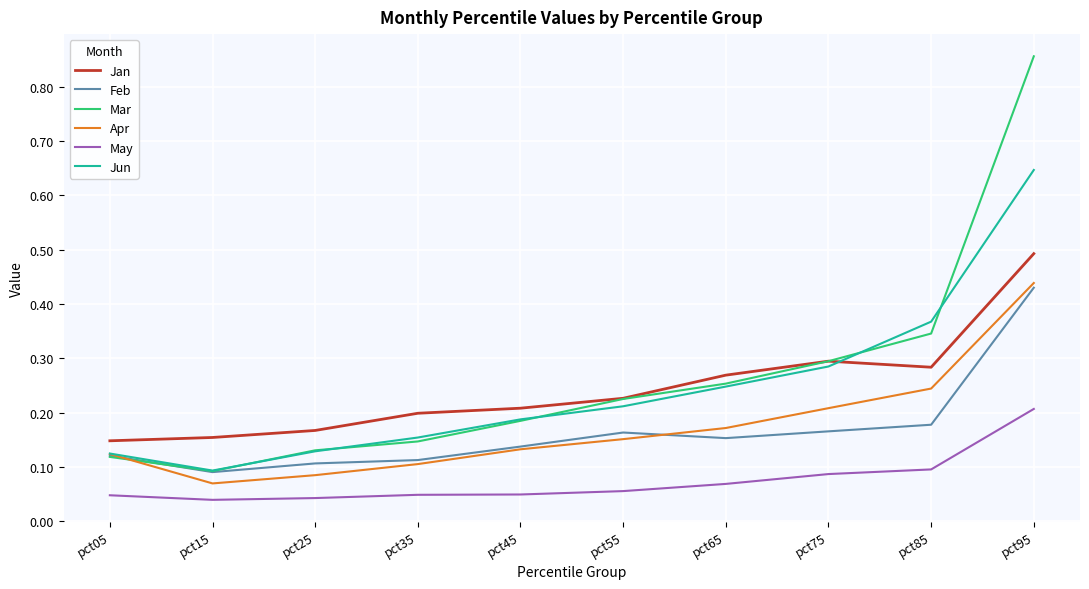

Which series has the largest range (max minus min)?

Mar